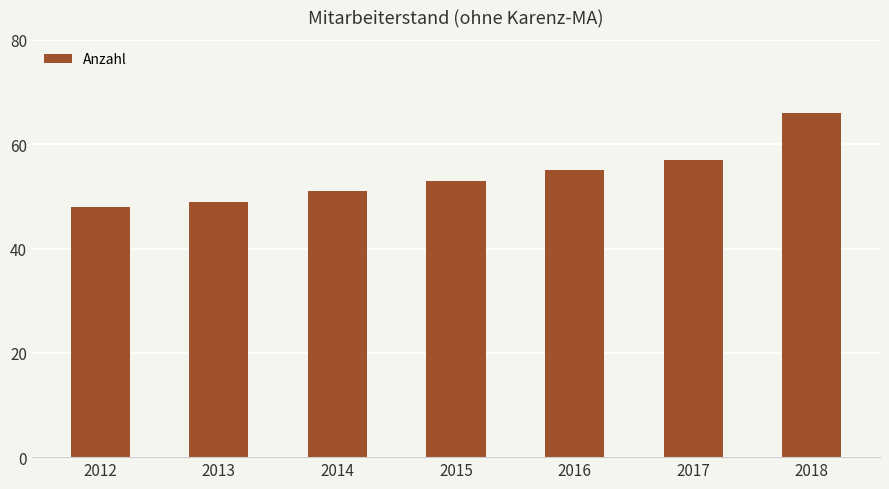

What is the difference between the maximum and minimum values?

18